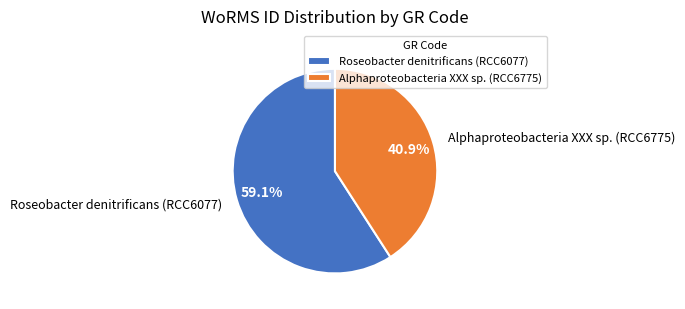

Which slice represents more than half of the pie?

Roseobacter denitrificans (RCC6077)